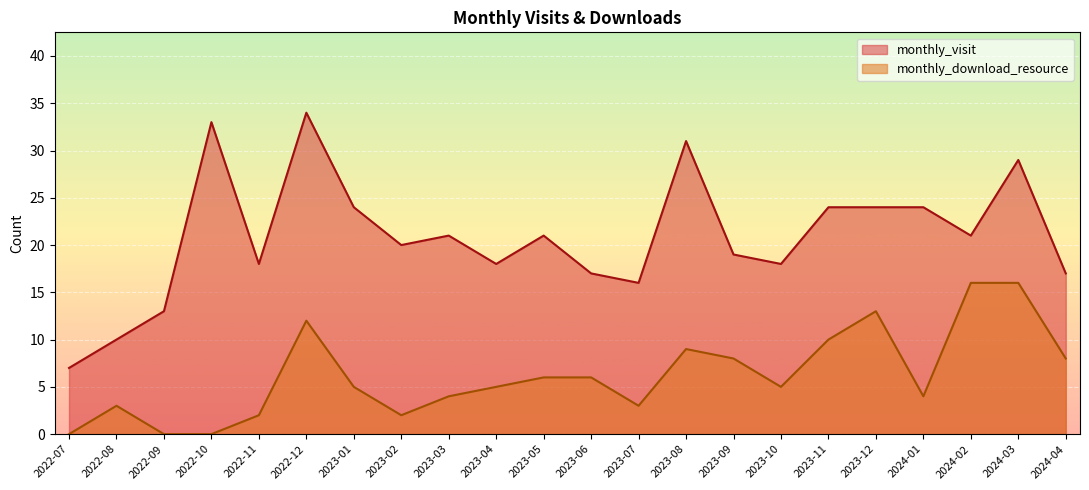

Which series has the largest range (max minus min)?

monthly_visit